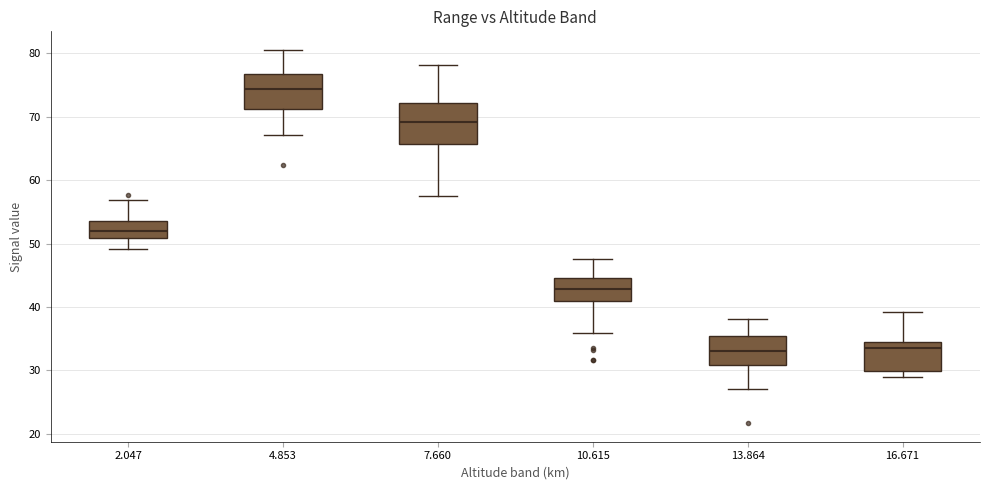

Which box has the highest median line?

4.853